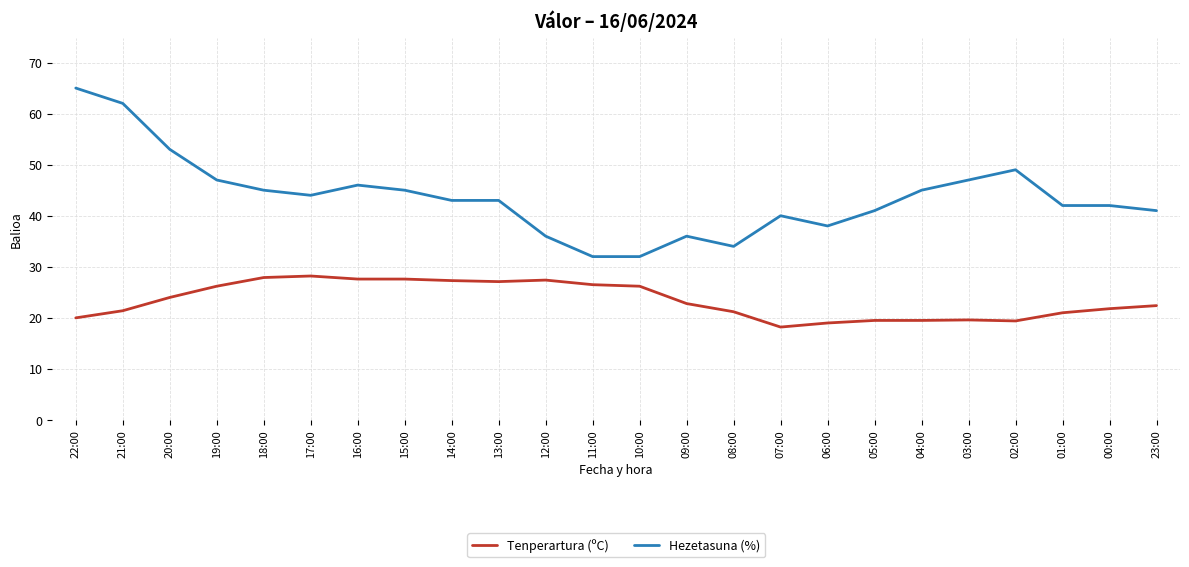

Where is the first local maximum for Hezetasuna (%)?

16:00